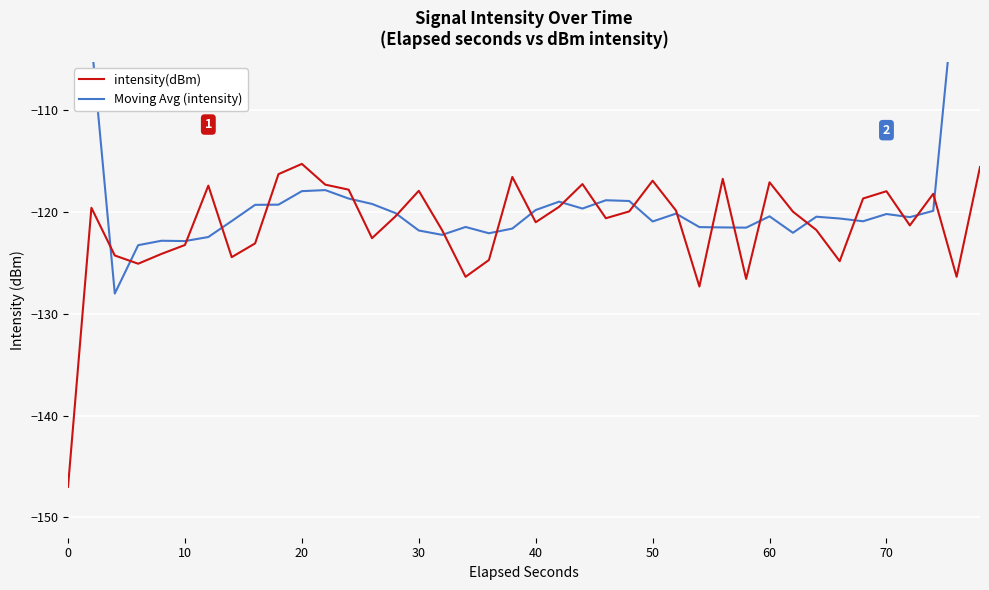

How many intersections are there between intensity(dBm) and Moving Avg (intensity)?

22